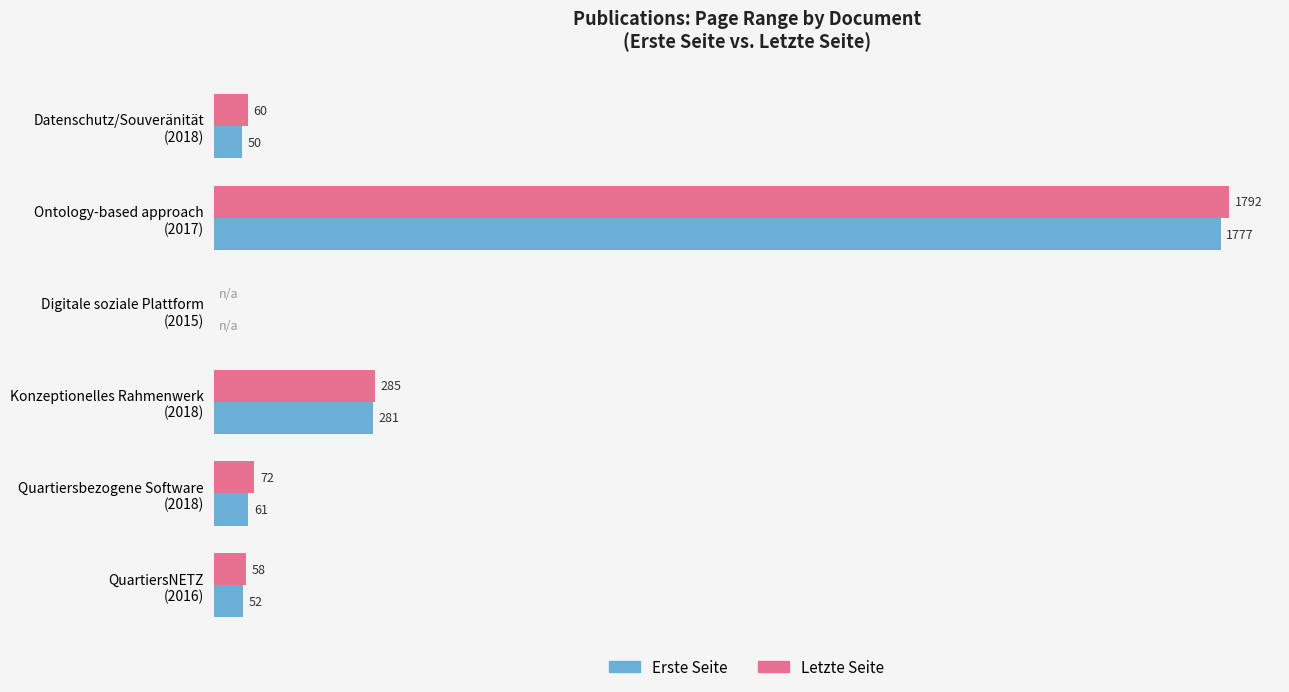

Which series has the largest total across all categories?

Letzte Seite